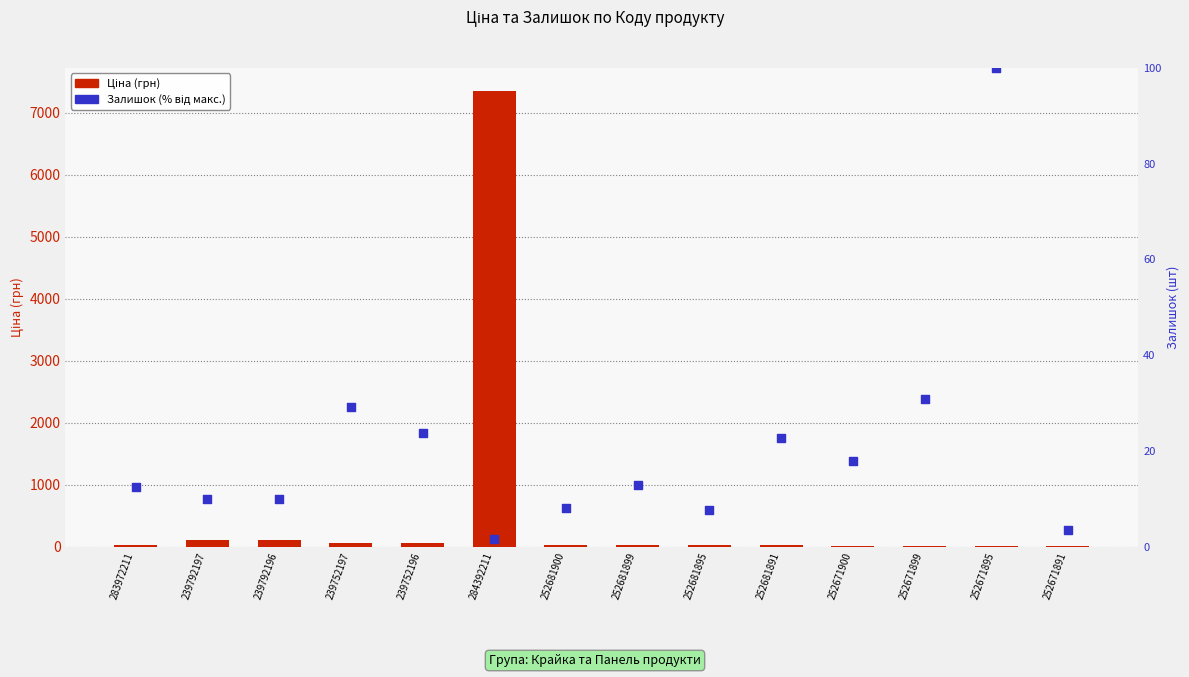

At which category is the sum across all series the highest?

284392211